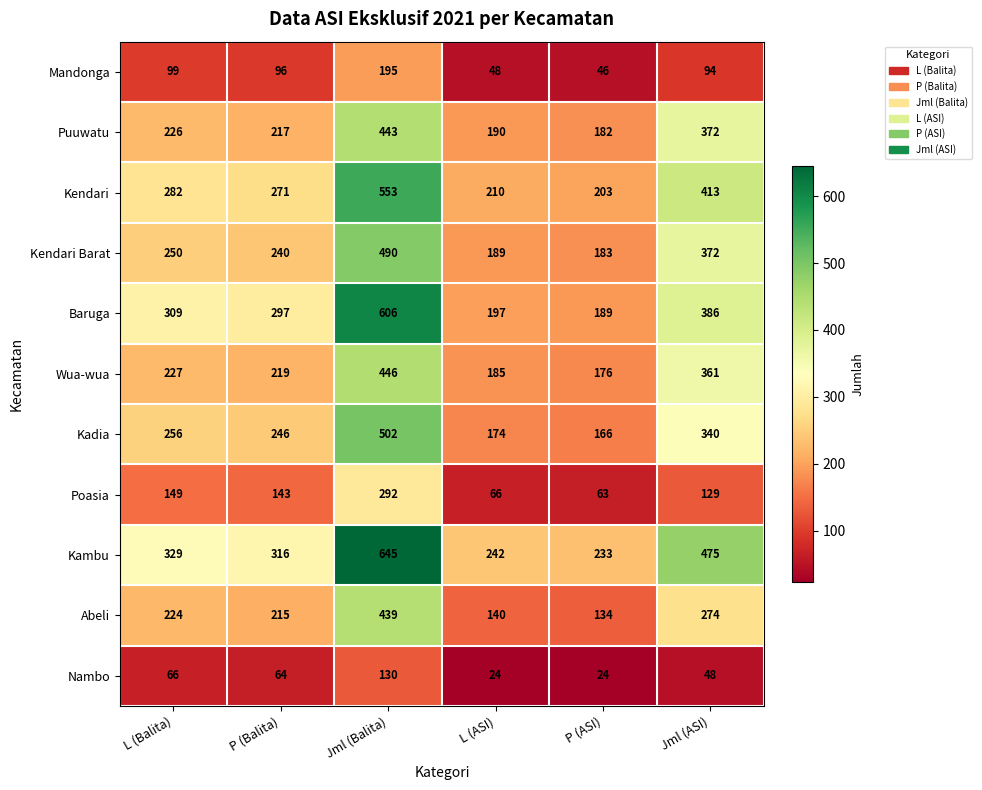

At L (Balita), list the series in order from smallest to largest.

Nambo, Mandonga, Poasia, Abeli, Puuwatu, Wua-wua, Kendari Barat, Kadia, Kendari, Baruga, Kambu